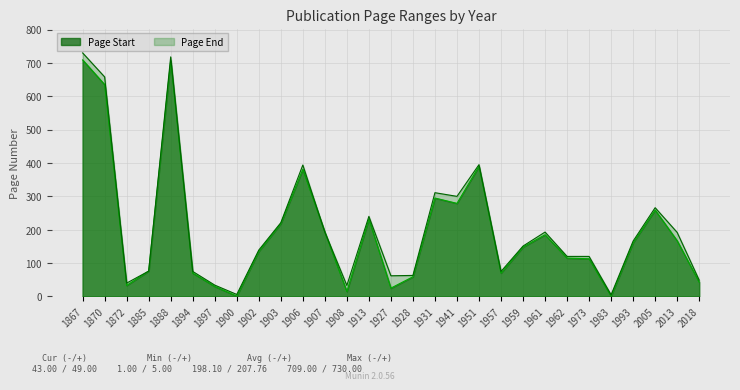

The Page Start series shows 342 at 2005. True or false?

False